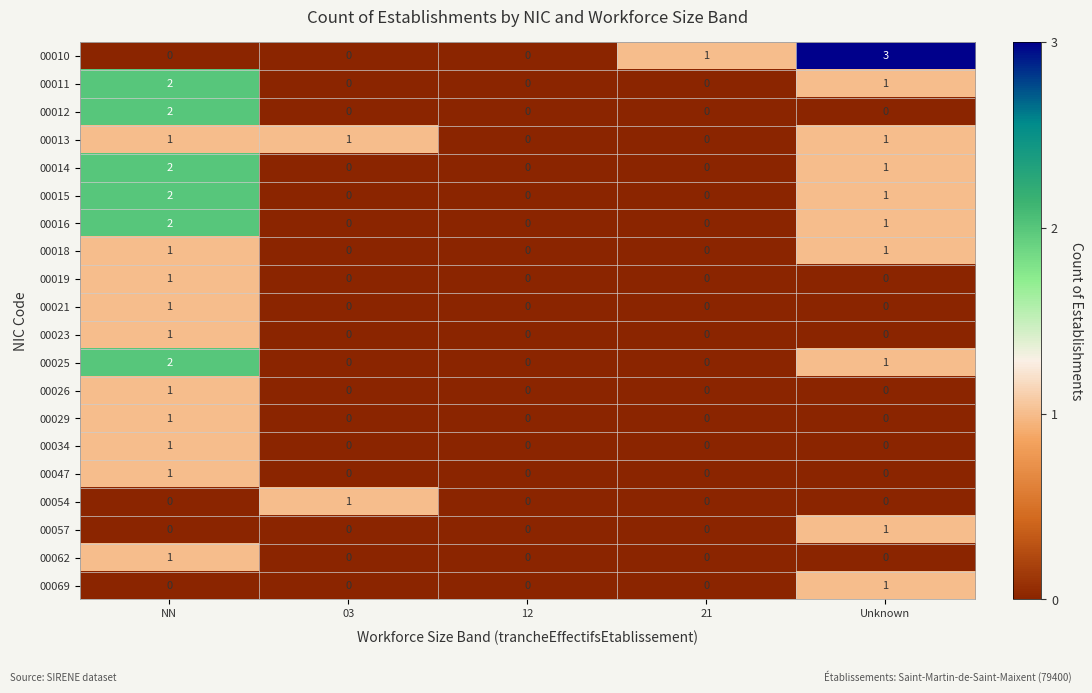

How many data points in 00023 are above 0?

1